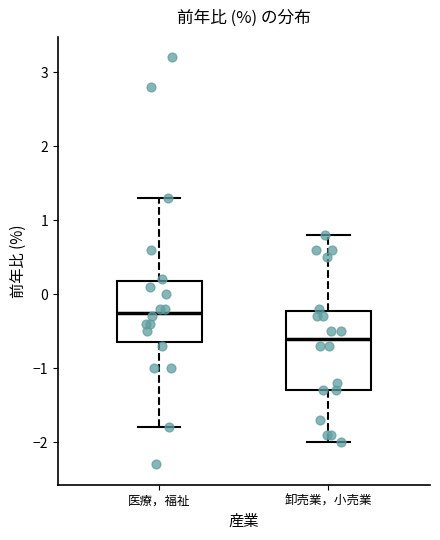

Where does the upper whisker of the box for 医療，福祉 end on the y-axis? The values are not printed on the chart, so give them approximately, as read against the axis.

1.3